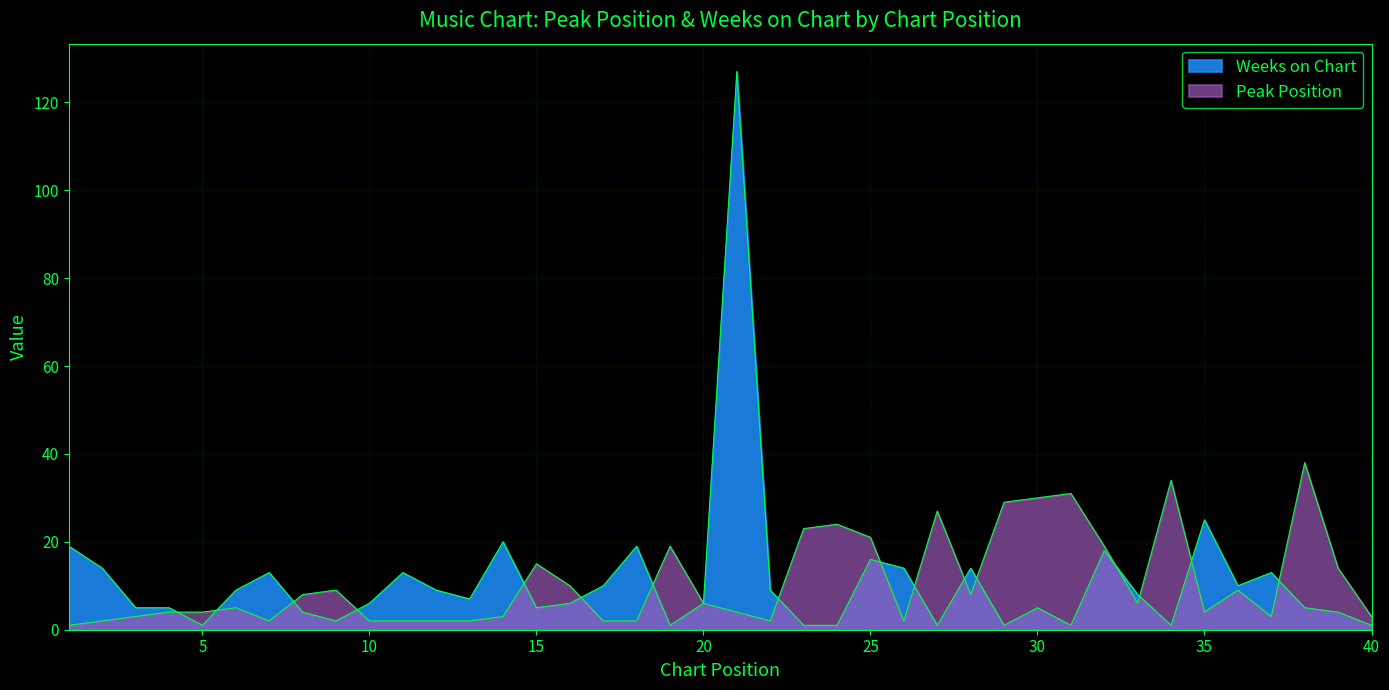

What is the smallest value displayed?

1